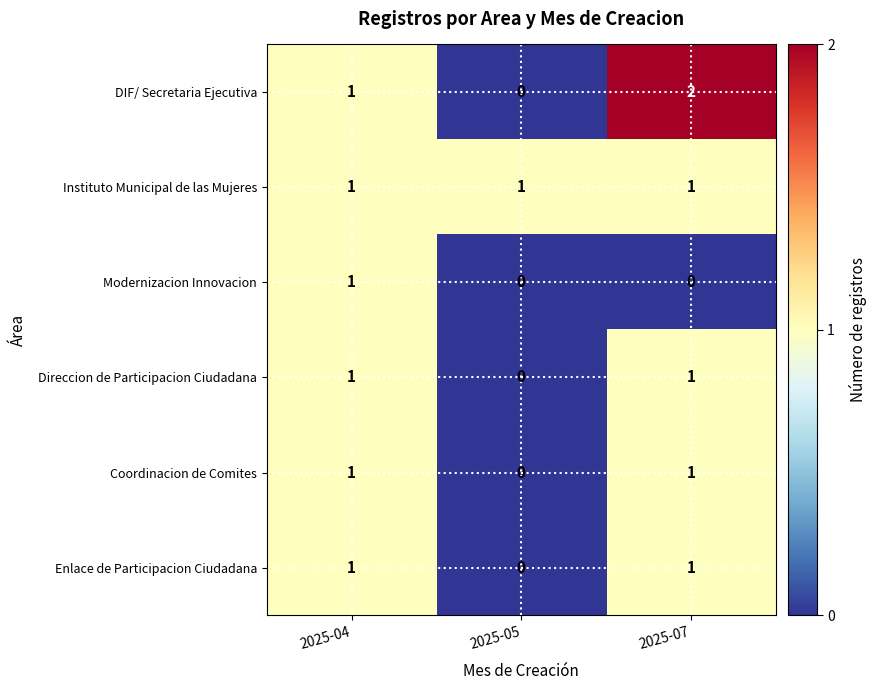

At which category does the chart reach its peak across all series?

2025-07